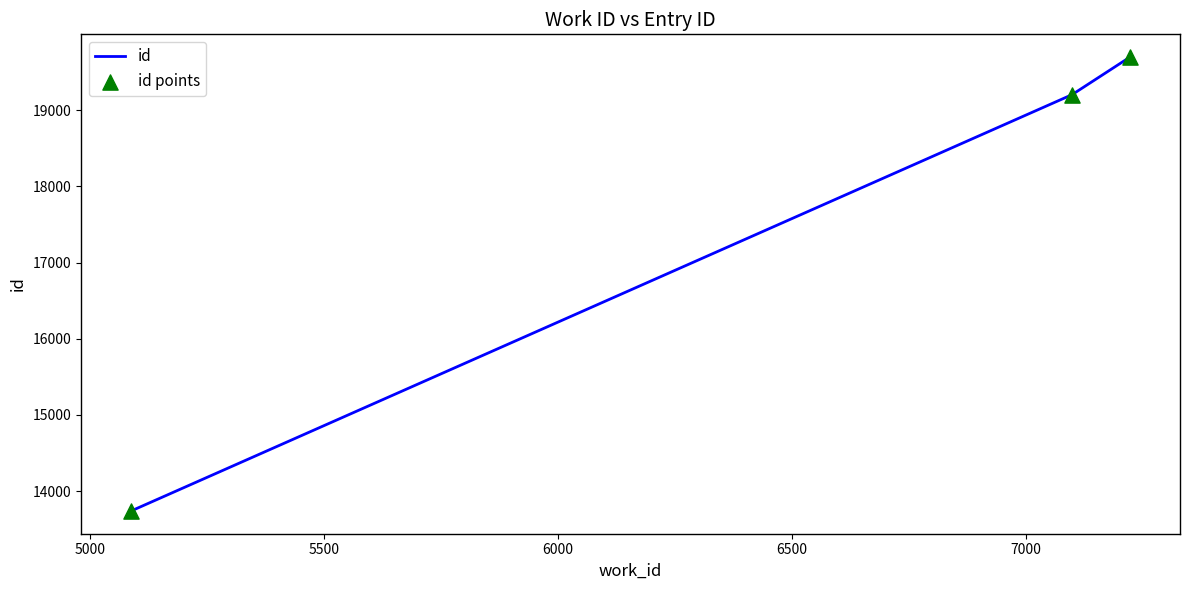

What is the greatest value displayed?

19697